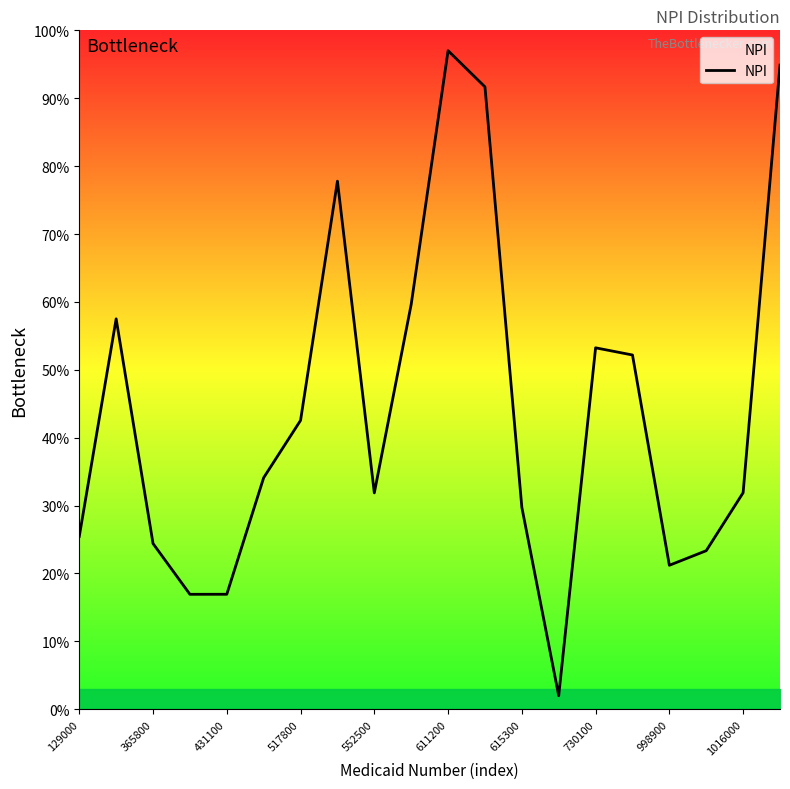

At which label is the value closest to 49?

15